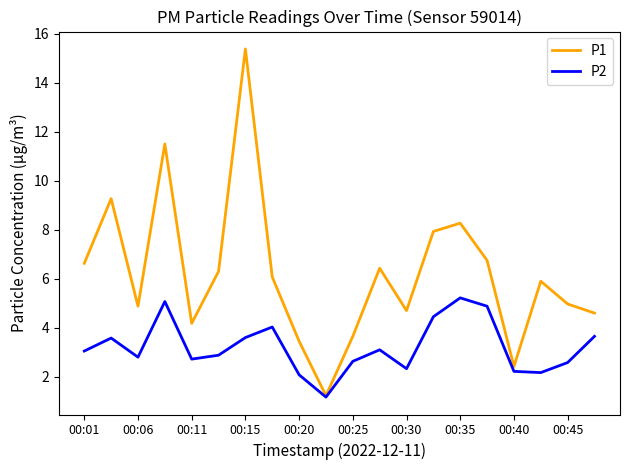

What is the minimum value shown in the chart?

1.2